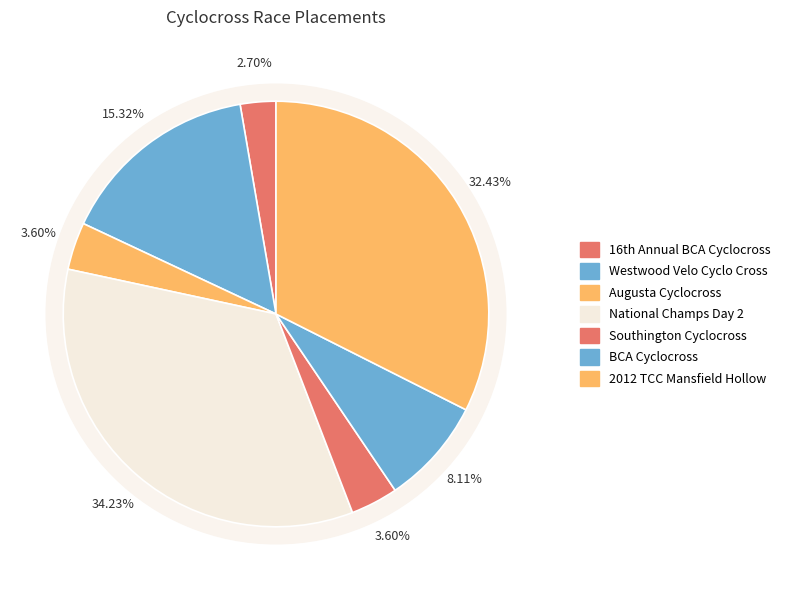

Count the number of slices in the pie.

7